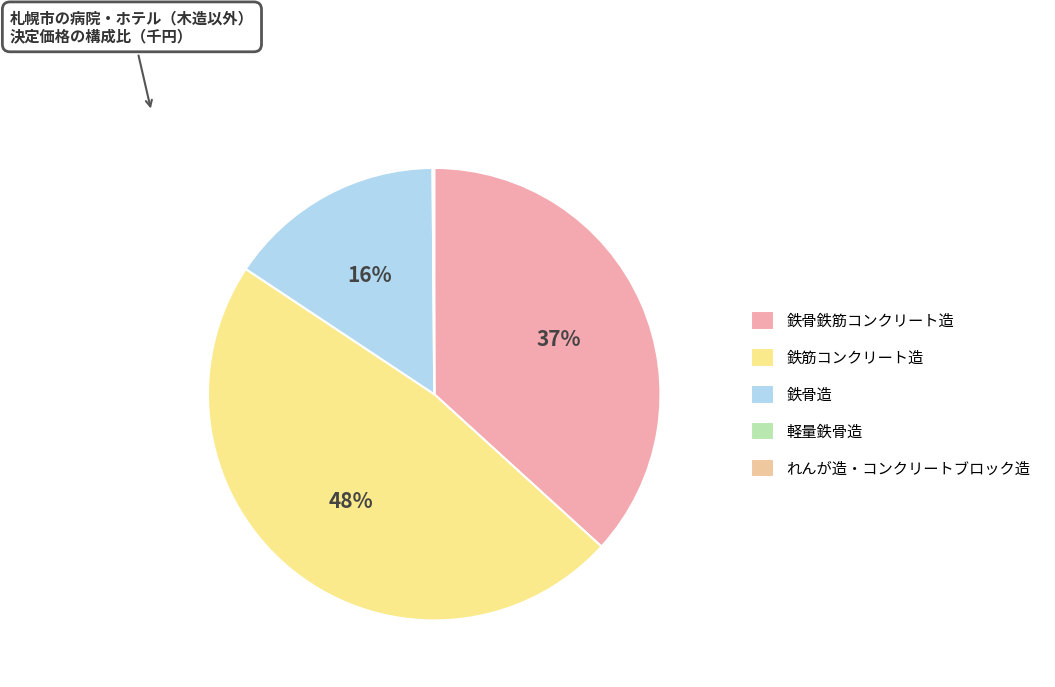

To the nearest percent, what is the average slice percentage?

20%